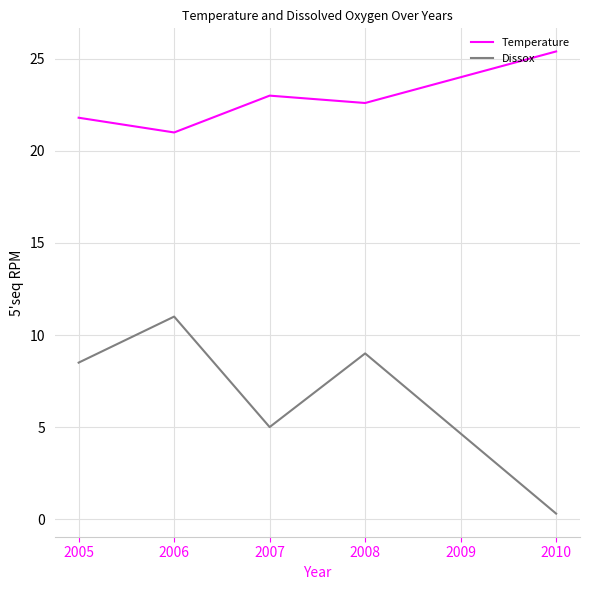

In Temperature, how many points are lower than both neighbors (excluding endpoints)?

2